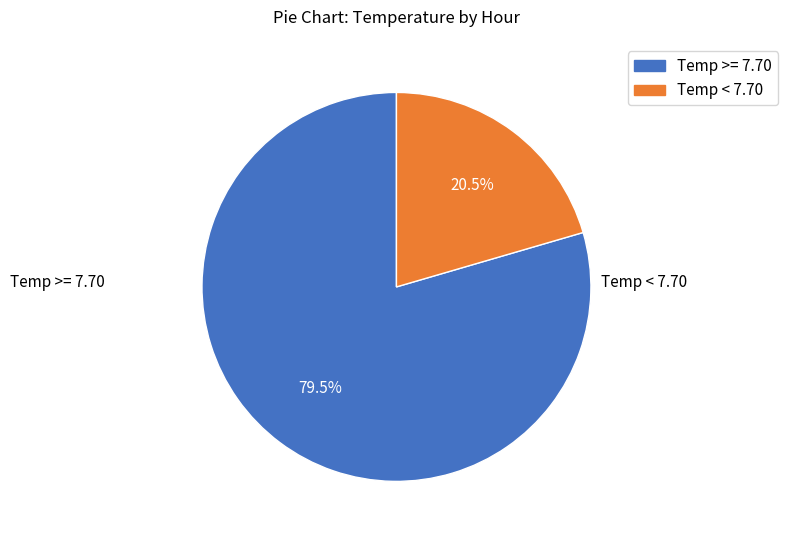

Is there any slice that represents more than half of the pie?

Yes